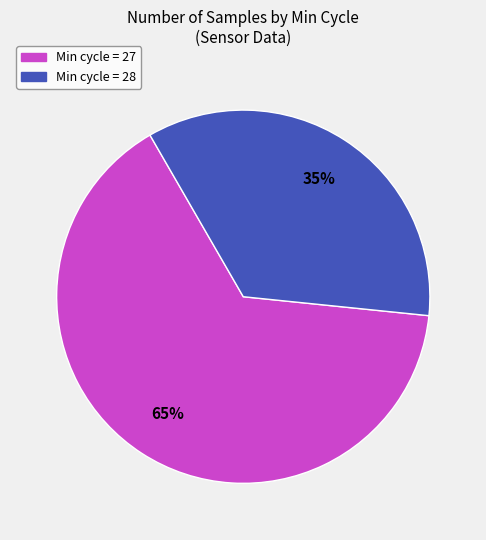

Is there any slice that represents more than half of the pie?

Yes